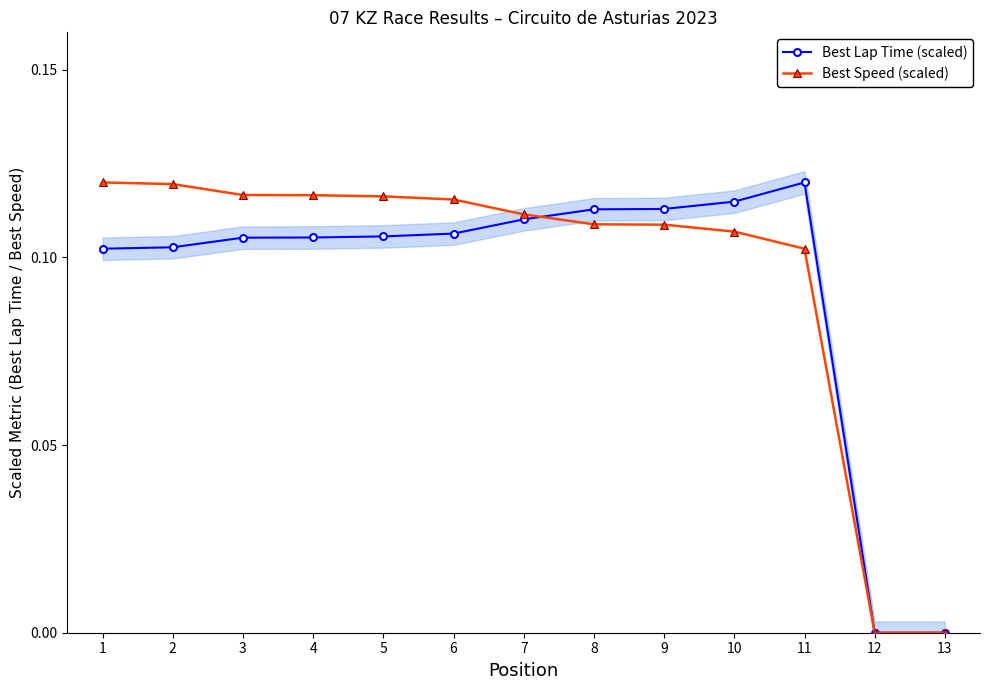

Which series has the largest range (max minus min)?

Best Lap Time (scaled)